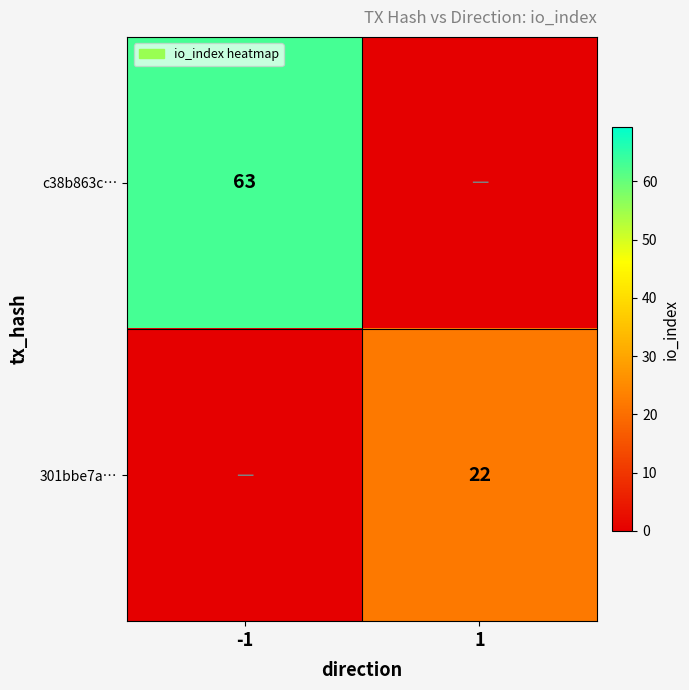

Is it true that c38b863c… equals 44 at -1?

False